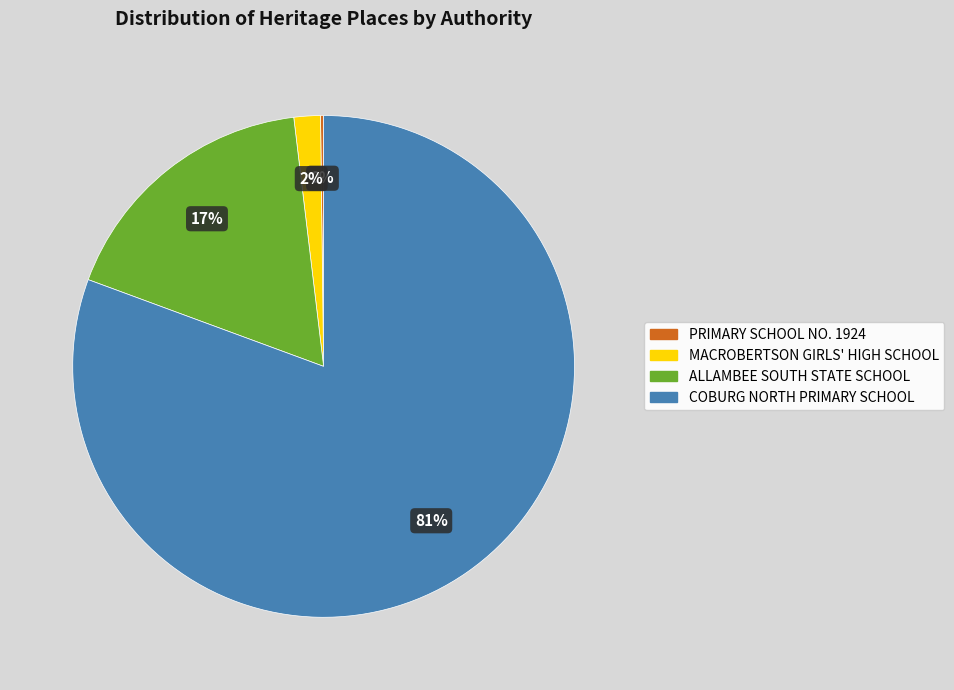

Does any single category account for the majority?

Yes